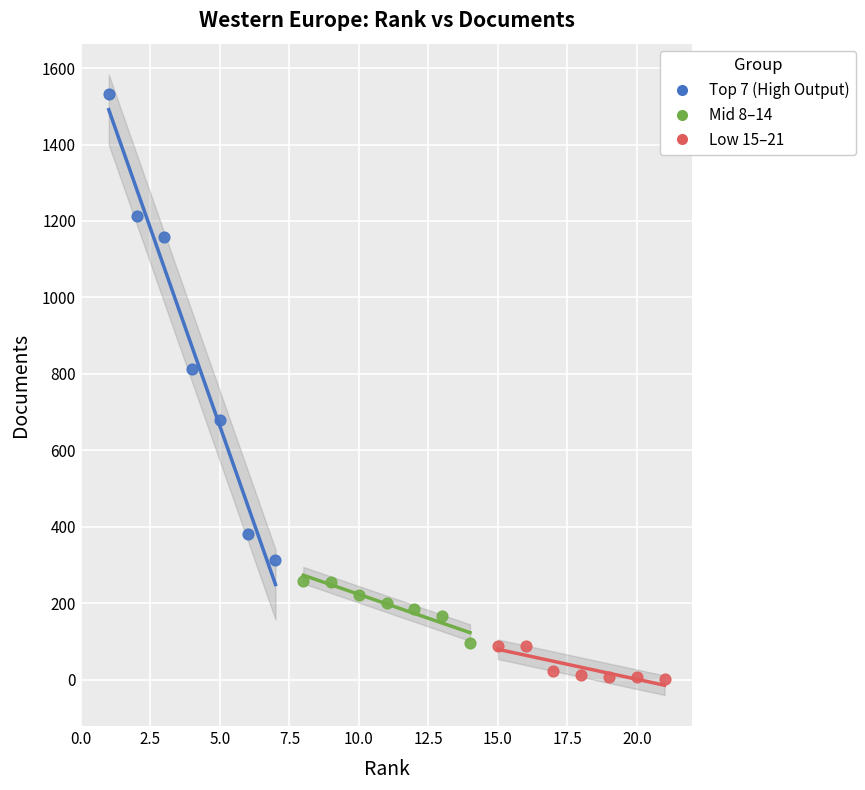

Which series contains the highest Y value?

Top 7 (High Output)